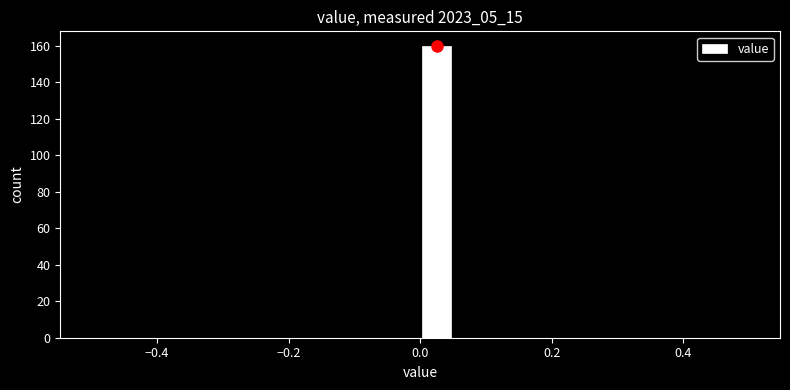

Around what value on the x-axis is the tallest bar? Give the approximate position of its centre, as read against the axis.

0.02